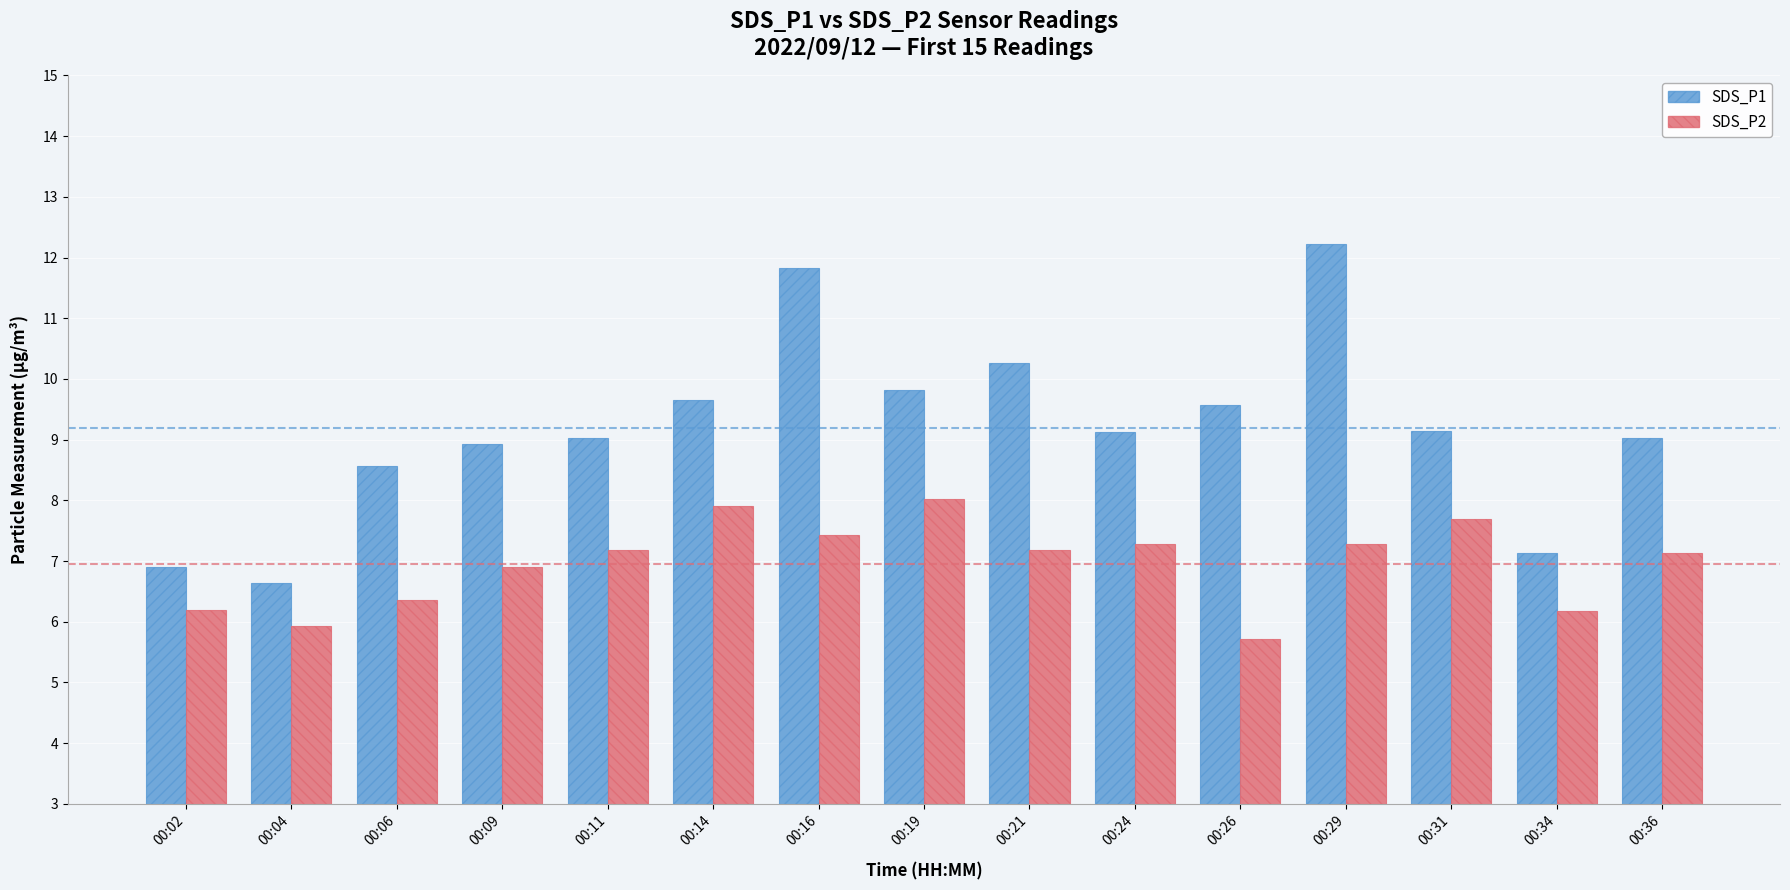

List the series in order of their overall mean, highest first.

SDS_P1, SDS_P2